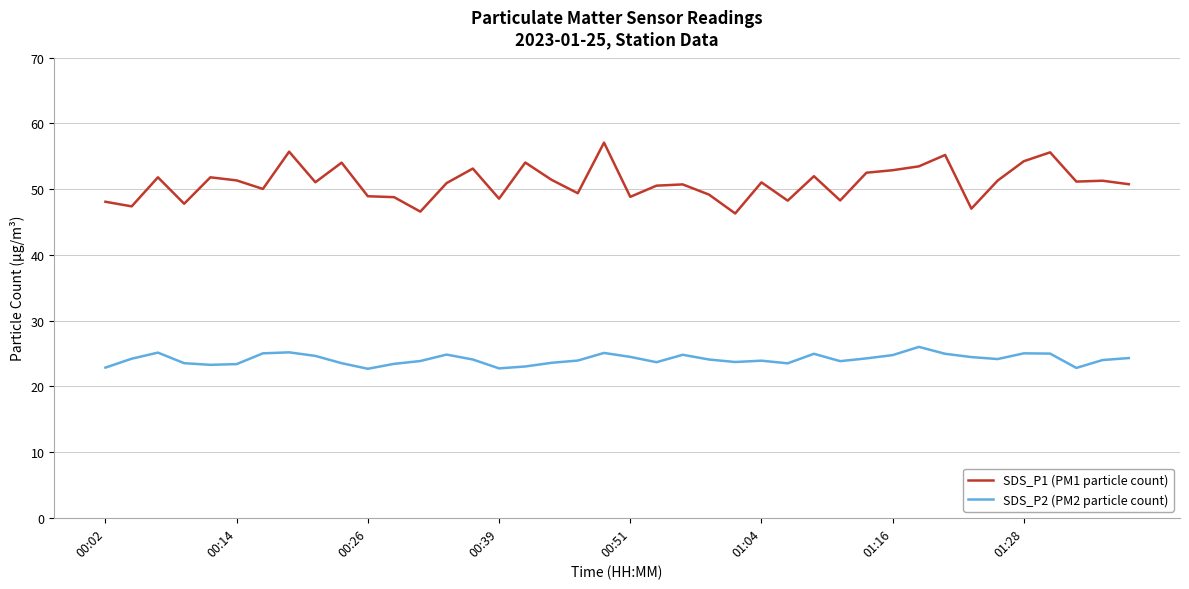

Which series has the widest spread of values?

SDS_P1 (PM1 particle count)